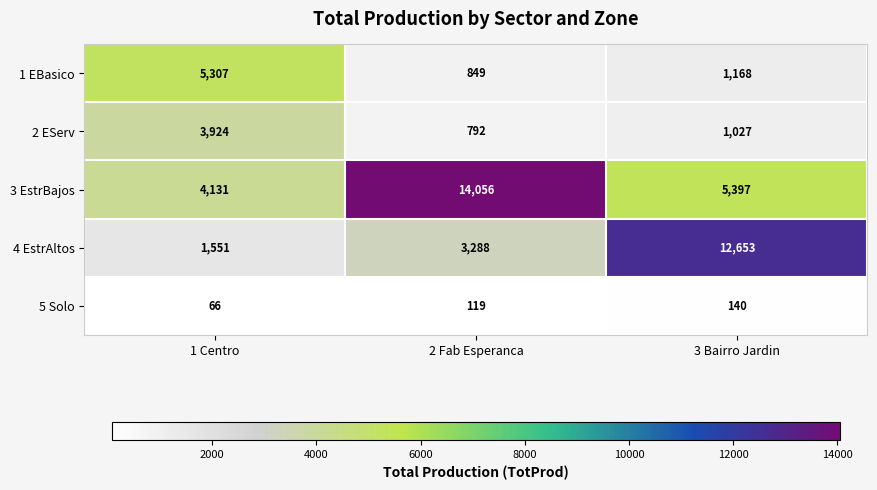

Reading left to right, extract all data points from this chart.

1 EBasico: 5307	849	1168
2 EServ: 3924	792	1027
3 EstrBajos: 4131	14056	5397
4 EstrAltos: 1551	3288	12653
5 Solo: 66	119	140